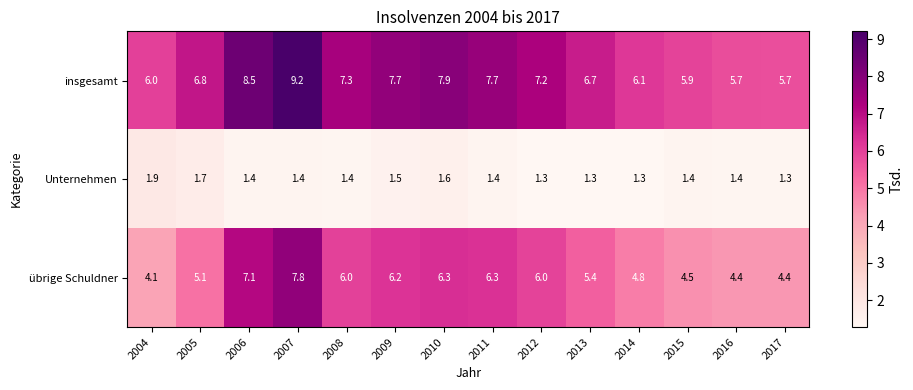

What is the difference between the highest and lowest values at 2011?

6.3